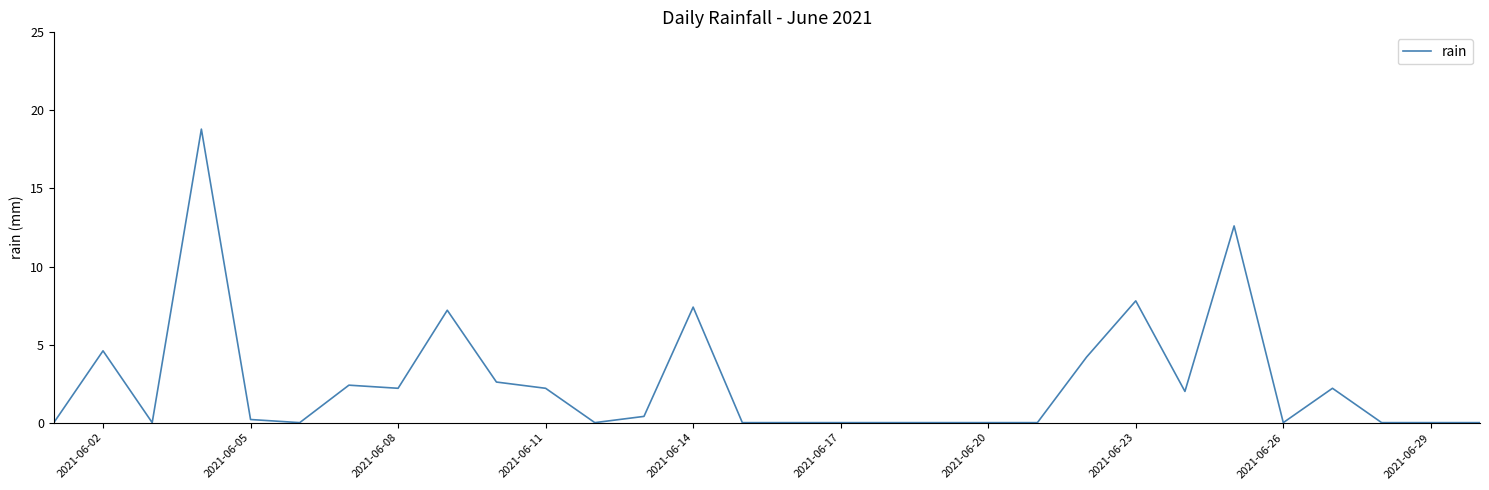

What is the maximum value shown in the chart?

18.8